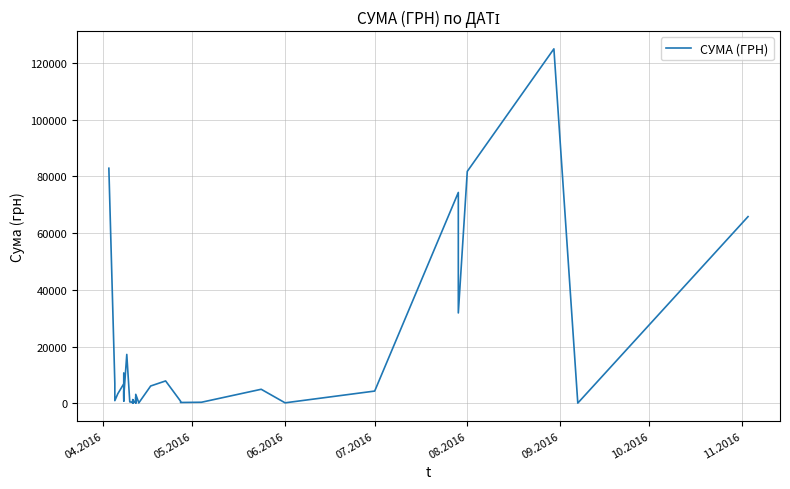

What position from the left is 11.2016?

8